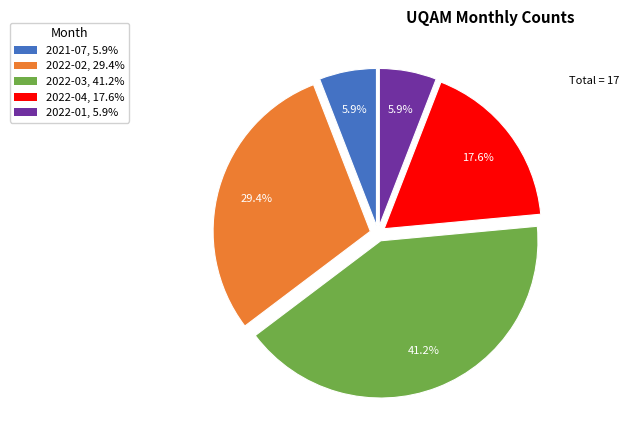

Between 2022-01 and 2022-02, which is larger?

2022-02